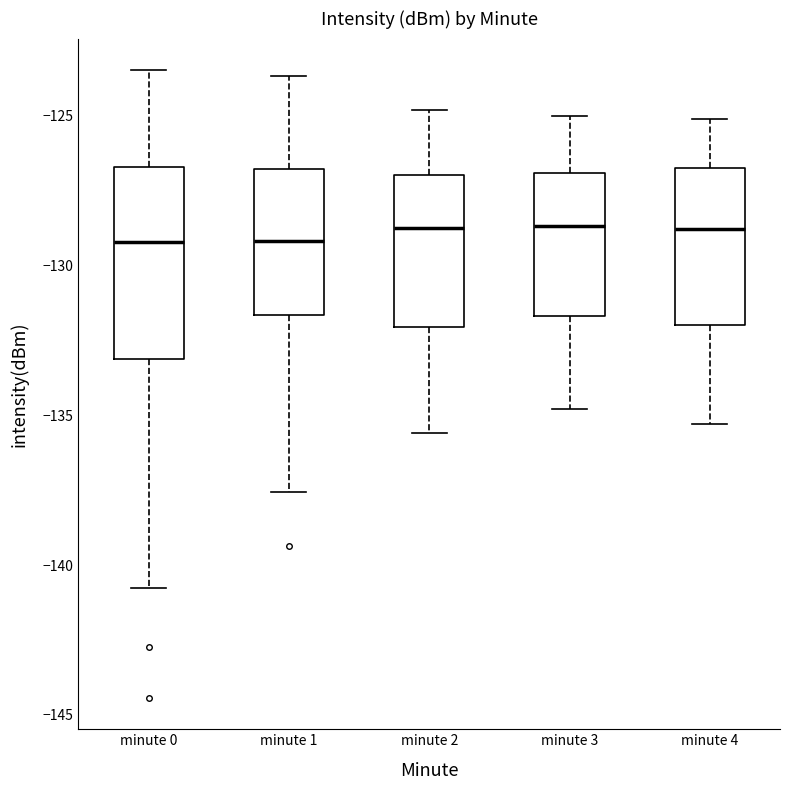

Reading left to right, transcribe this box plot: for each box, give where its median line is, the range the box spans, and where its two whiskers end, as read against the y-axis. The values are not printed on the chart, so give them approximately, as read against the axis.

minute 0: median -129.0, box -133.0 to -126.5, whiskers -141.0 to -123.5
minute 1: median -129.0, box -131.5 to -127.0, whiskers -137.5 to -123.5
minute 2: median -128.5, box -132.0 to -127.0, whiskers -135.5 to -125.0
minute 3: median -128.5, box -131.5 to -127.0, whiskers -135.0 to -125.0
minute 4: median -129.0, box -132.0 to -126.5, whiskers -135.5 to -125.0